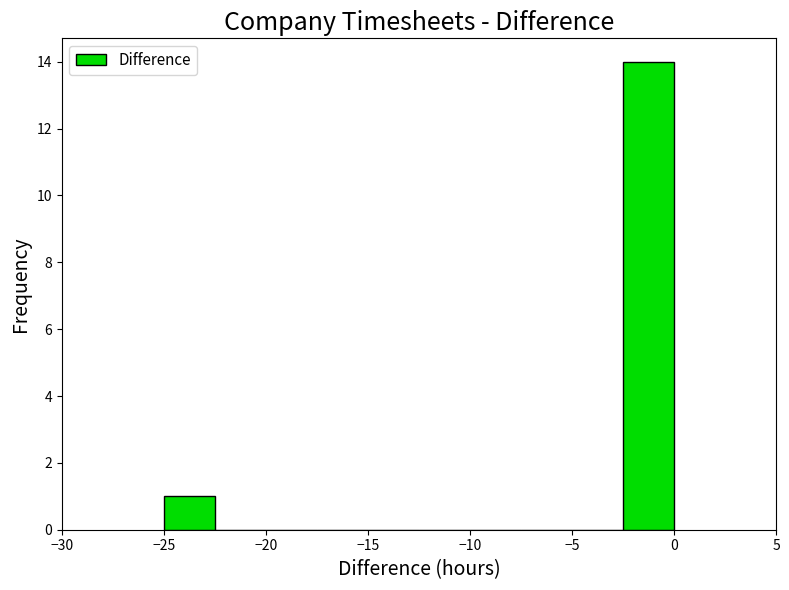

Reading left to right, transcribe this chart: for each bar, give the range it covers on the x-axis and its height. The values are not printed on the chart, so give them approximately, as read against the axis.

-25.0 to -22.5: 1
-22.5 to -20.0: 0
-20.0 to -17.5: 0
-17.5 to -15.0: 0
-15.0 to -12.5: 0
-12.5 to -10.0: 0
-10.0 to -7.5: 0
-7.5 to -5.0: 0
-5.0 to -2.5: 0
-2.5 to 0.0: 14